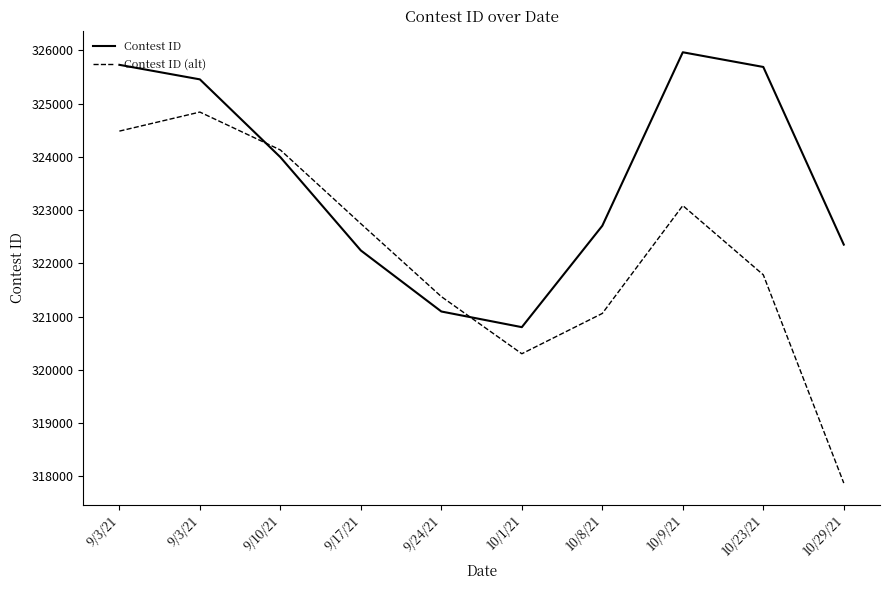

What is the total value across all series at 9/17/21?

644990.6